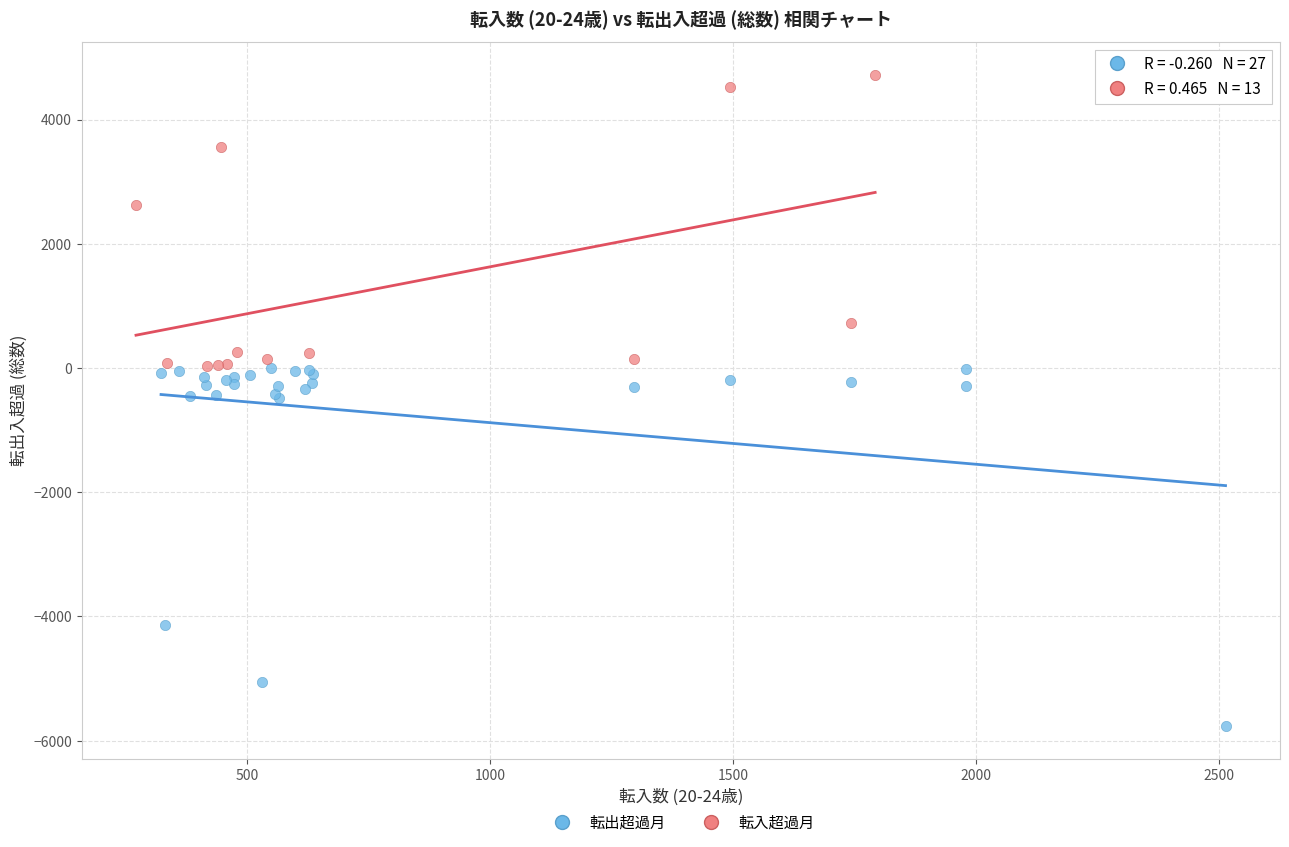

Which series has the widest spread of Y values?

転出超過月